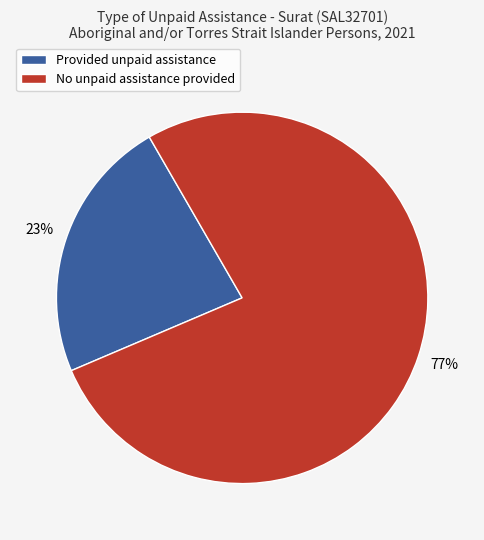

To the nearest percent, what percentage of the pie is No unpaid assistance provided?

77%